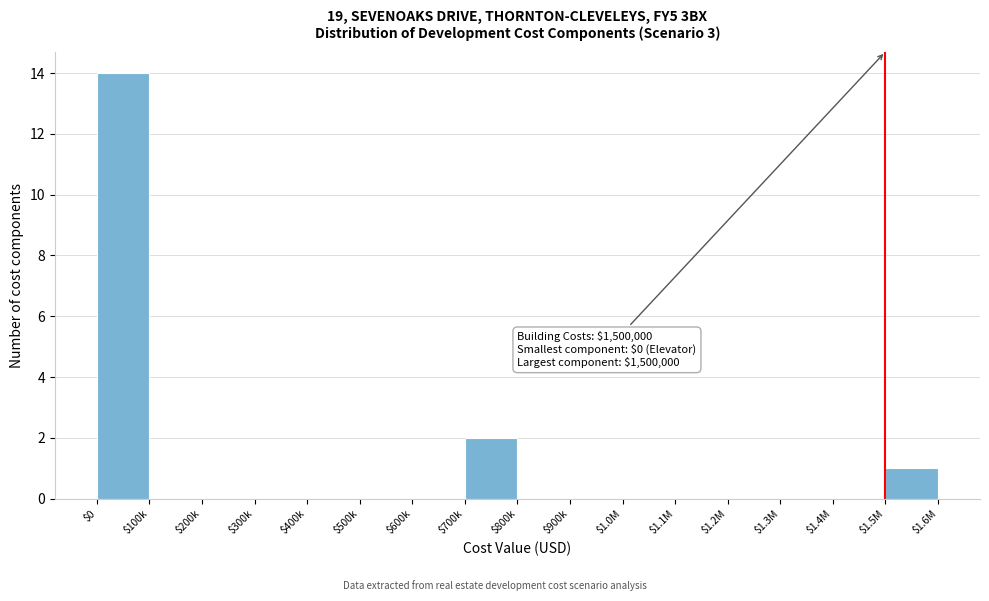

What is the sum of all values?

17